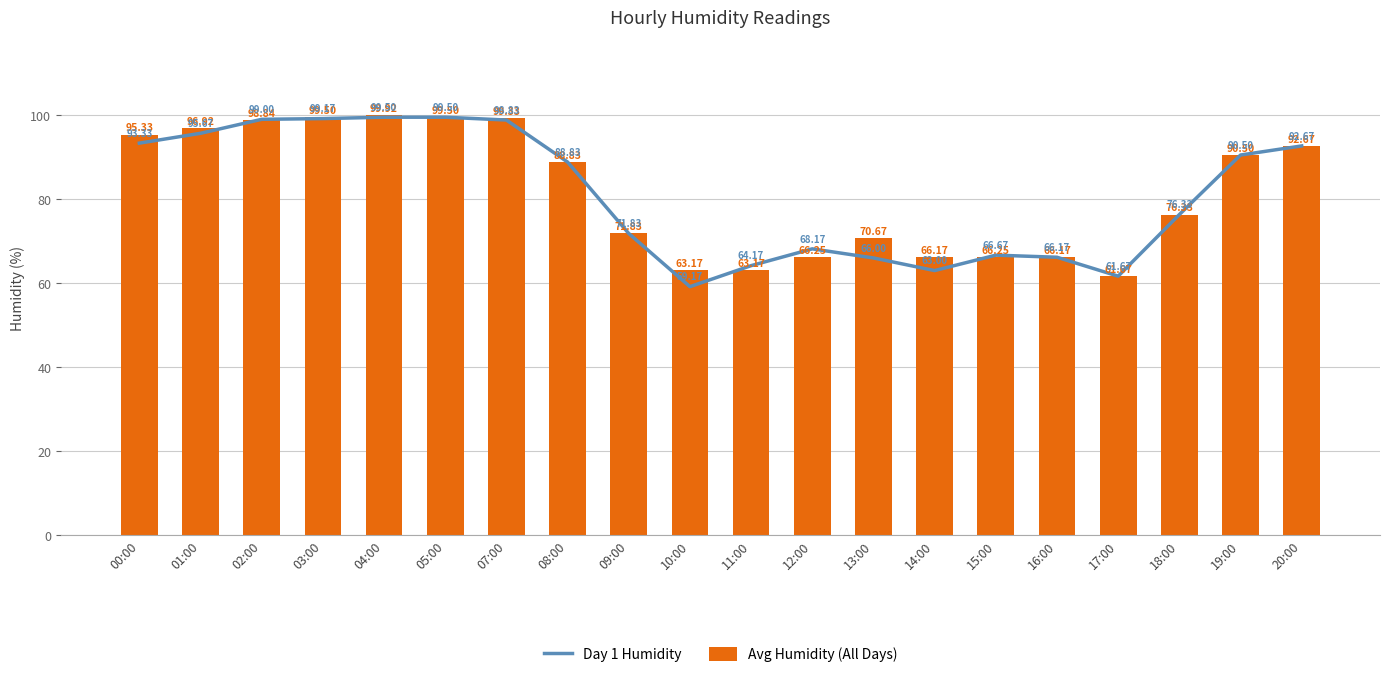

What is the average value of the Avg Humidity (All Days) series?

81.7